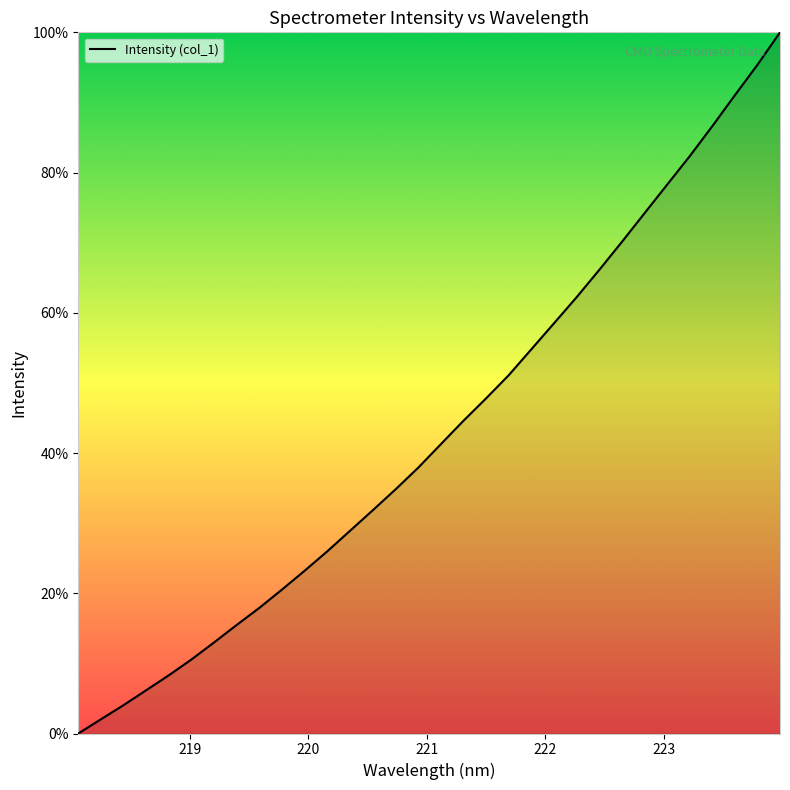

Reading right to left, list all the values displayed in this chart.

100.0	95.4	91.0	86.6	82.3	78.2	74.2	70.1	66.1	62.2	58.5	54.8	51.1	47.8	44.6	41.2	37.9	34.8	31.8	28.9	26.0	23.2	20.6	17.9	15.5	13.0	10.6	8.3	6.2	4.0	2.0	0.0